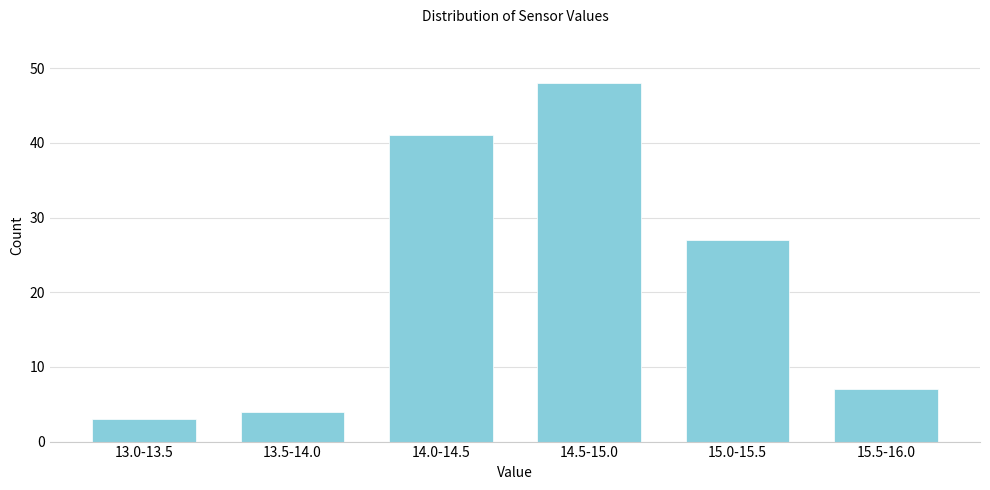

Reading right to left, list all the values displayed in this chart.

15.5-16.0=7	15.0-15.5=27	14.5-15.0=48	14.0-14.5=41	13.5-14.0=4	13.0-13.5=3